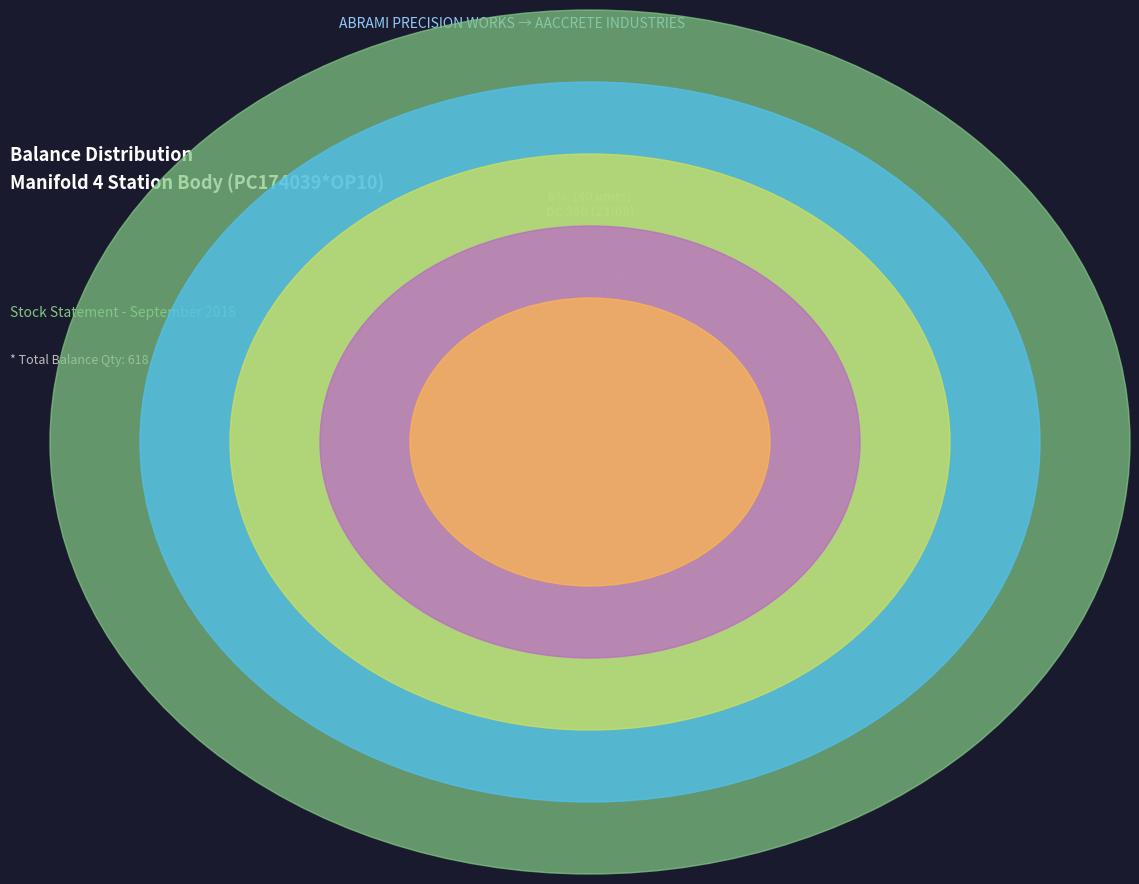

What percentage is the DC 350 (23/08) slice, to the nearest percent?

6%